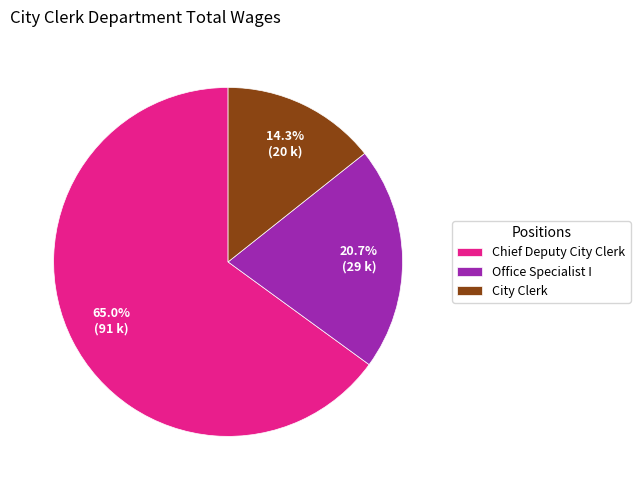

Which has a higher value, City Clerk or Office Specialist I?

Office Specialist I